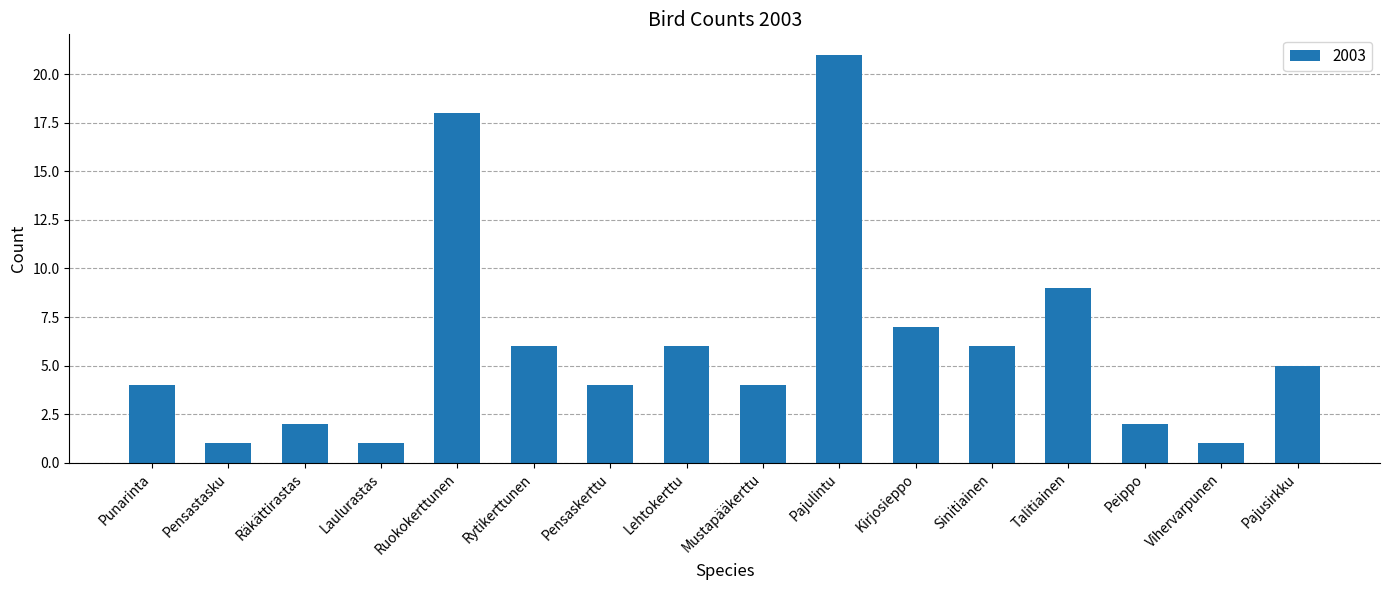

What is the maximum value shown in the chart?

21